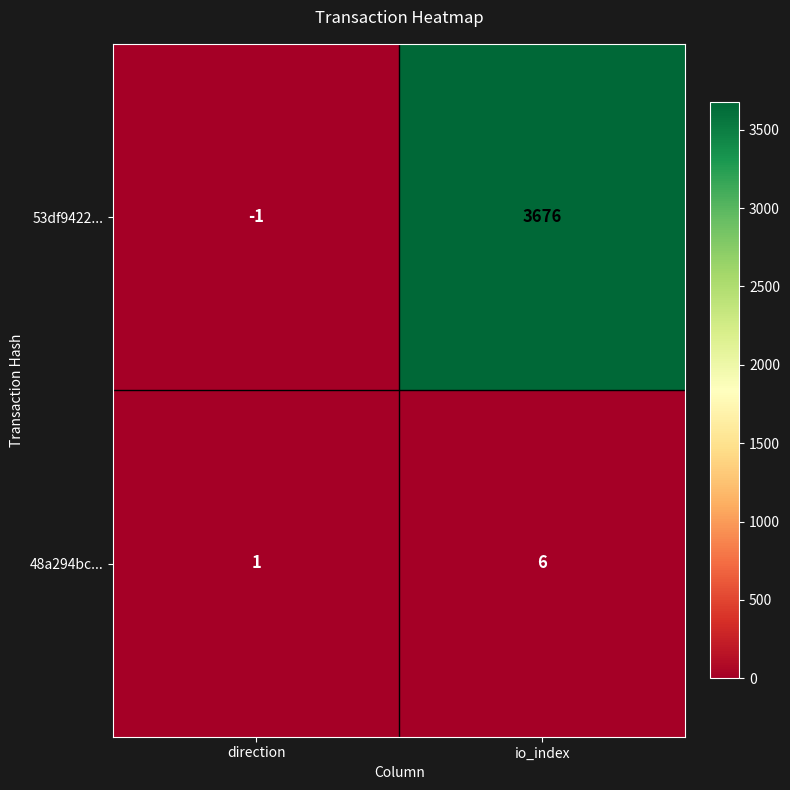

True or false: 53df9422... has a value of 3676 at io_index.

True